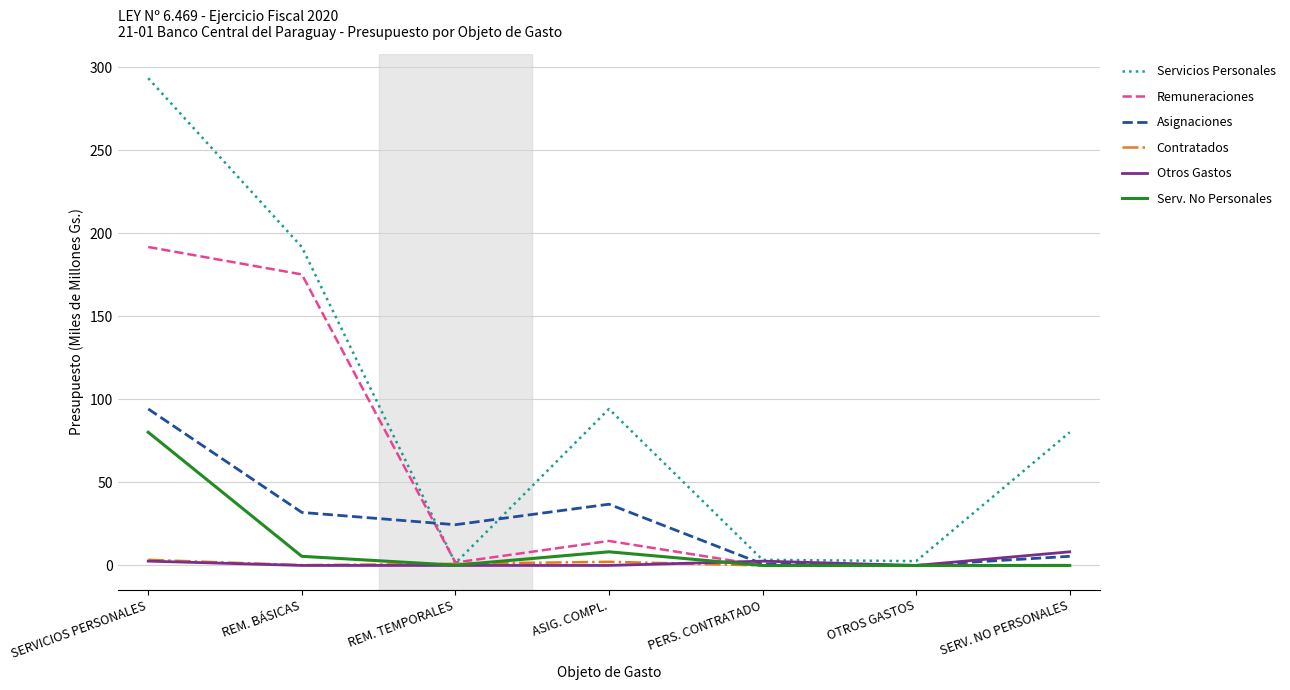

At which category is the sum across all series the highest?

SERVICIOS PERSONALES